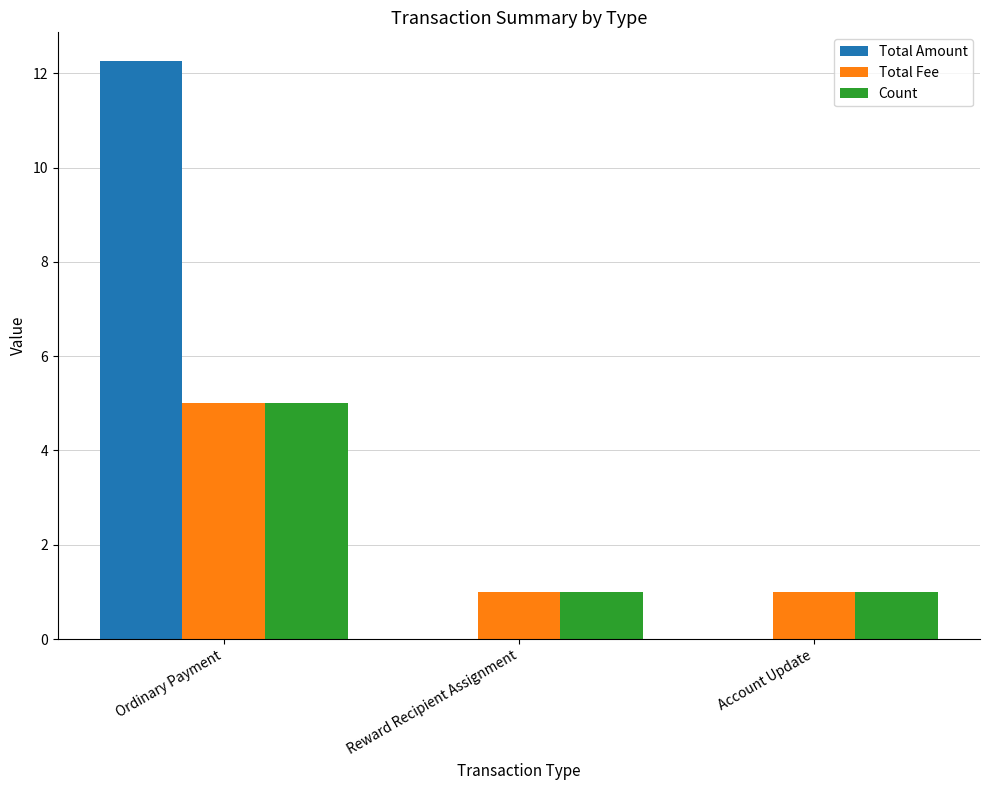

True or false: Count has a value of 1.0 at Account Update.

True